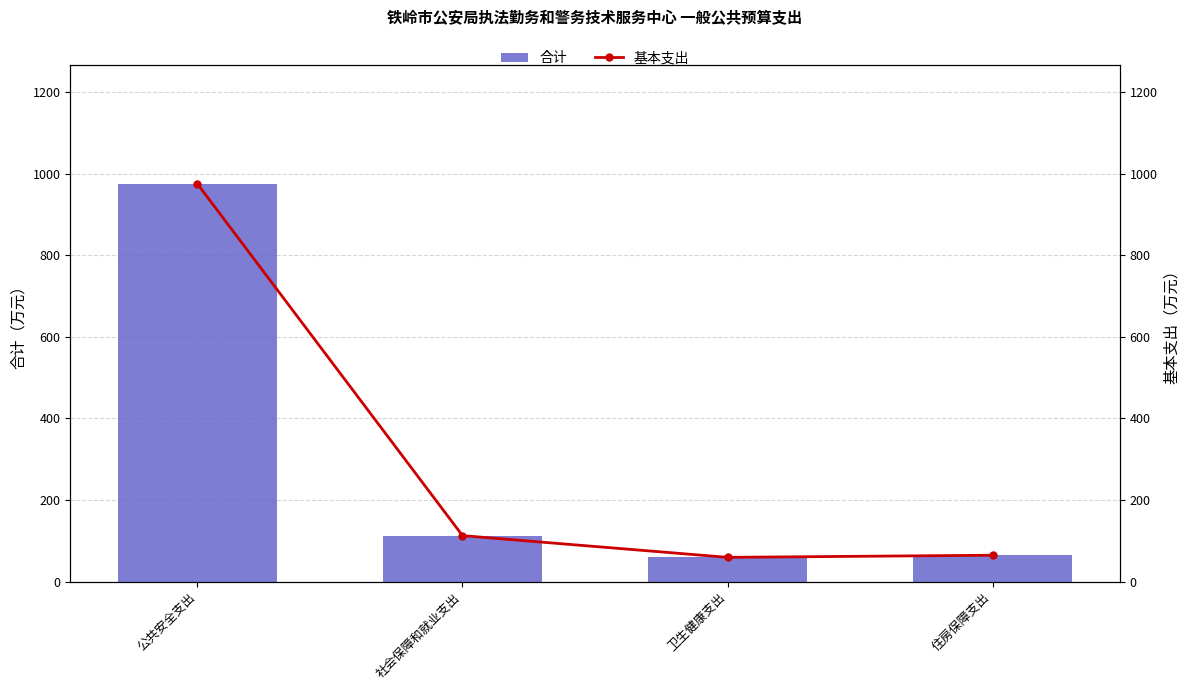

What is the sum of the 基本支出 values at 公共安全支出 and 住房保障支出?

1039.2